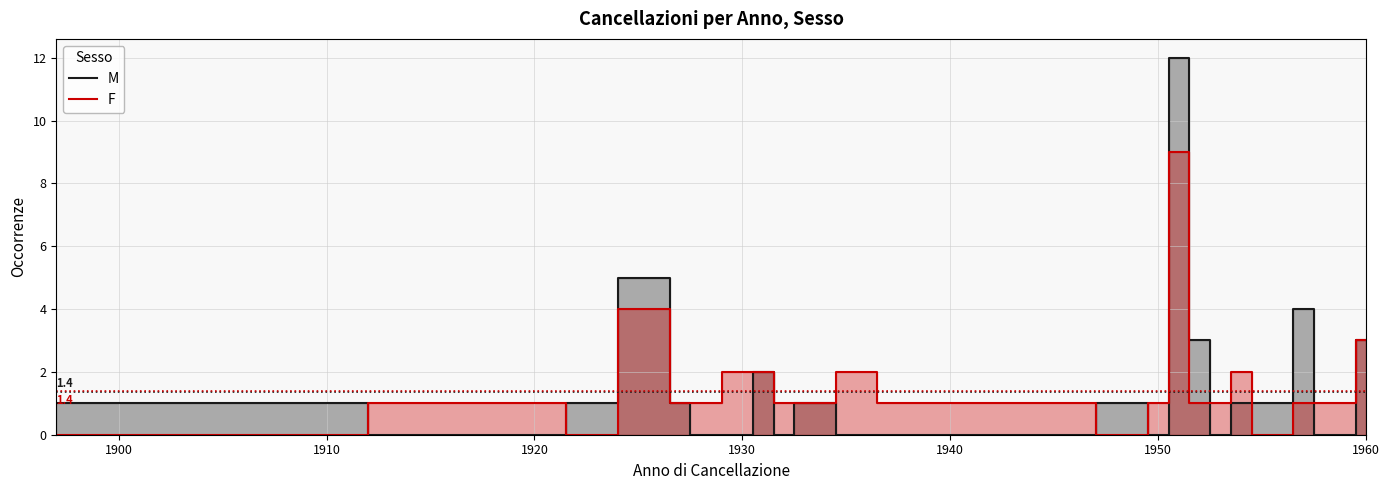

Rank the series at 1910 from lowest to highest value.

F, M